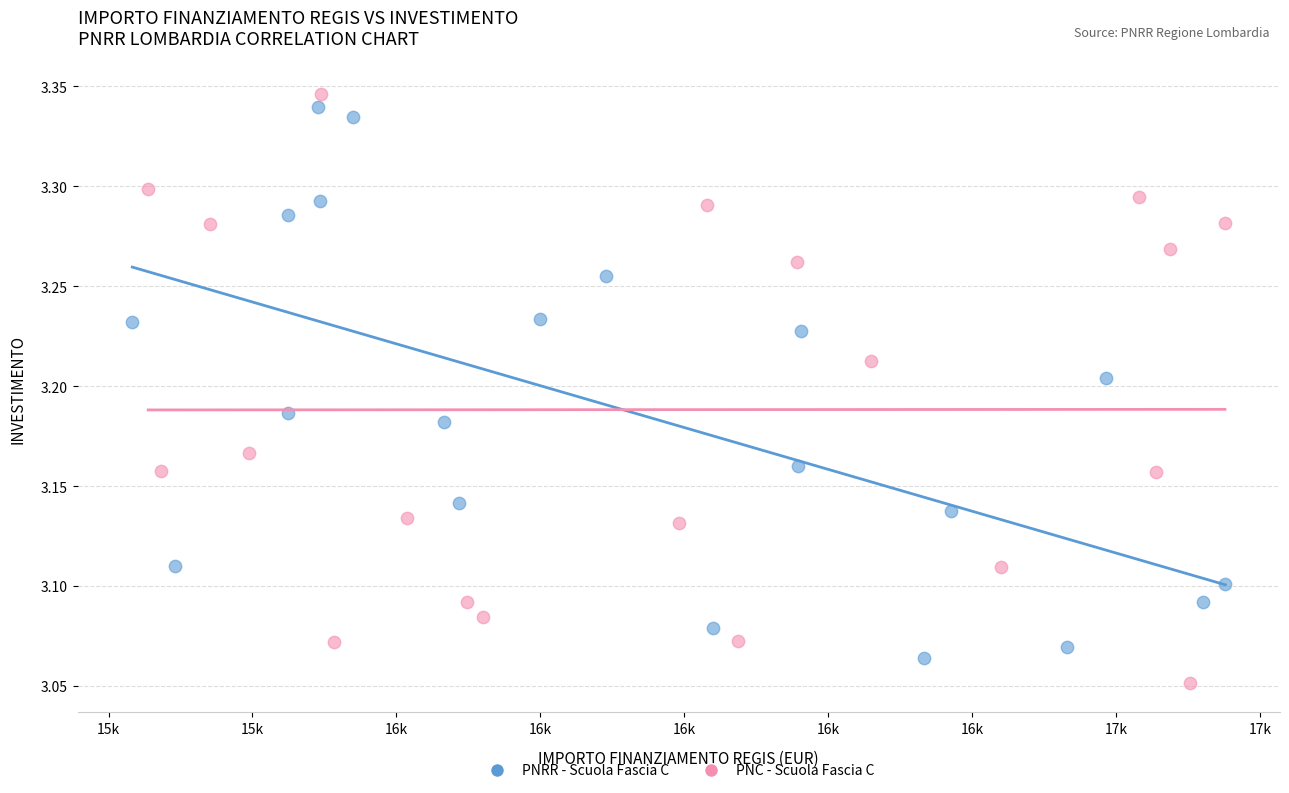

Which series contains the lowest Y value?

PNC - Scuola Fascia C